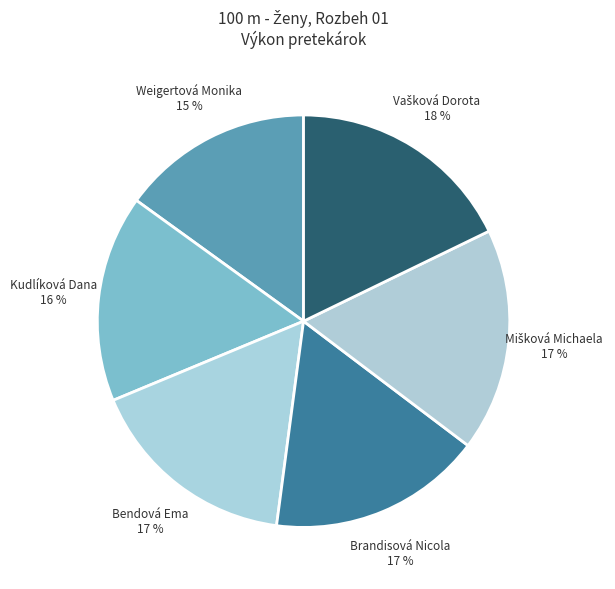

To the nearest percent, what is the difference between the largest and smallest slice percentages?

3%